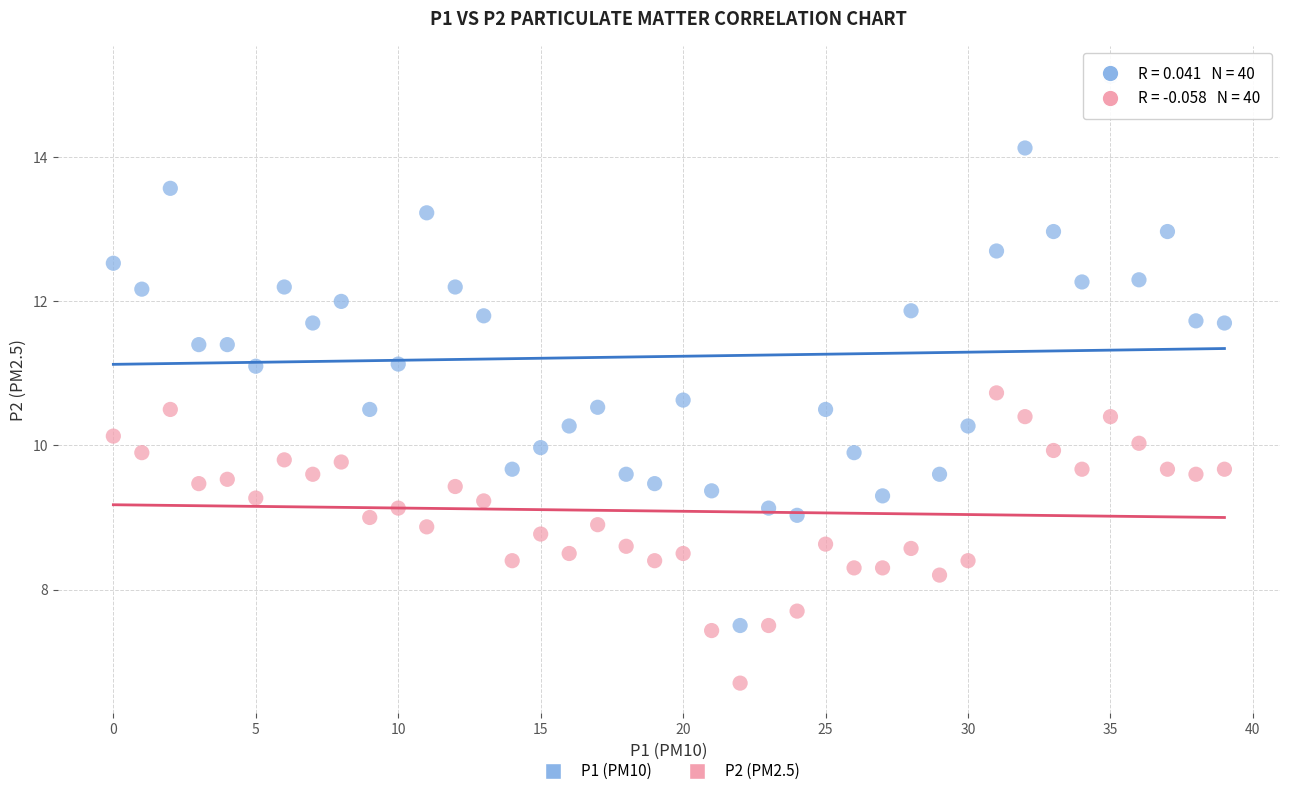

Which series reaches the maximum Y coordinate?

P1 (PM10)